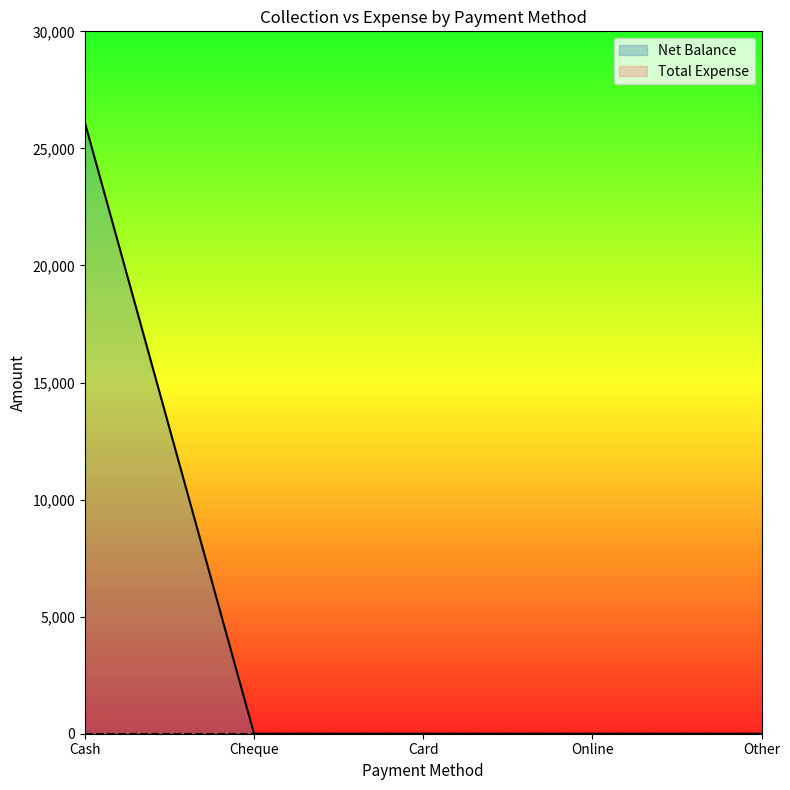

Reading right to left, extract all data points from this chart.

Other=0	Online=0	Card=0	Cheque=0	Cash=26097